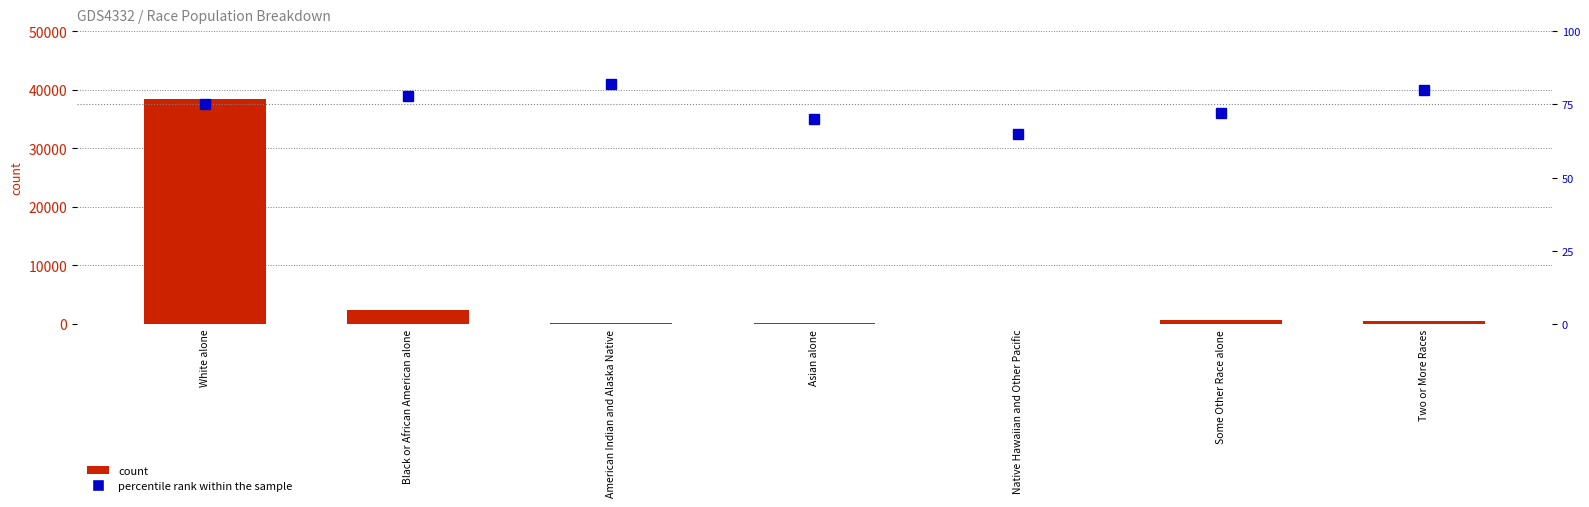

At which label is percentile rank within the sample closest to 73?

Some Other Race alone